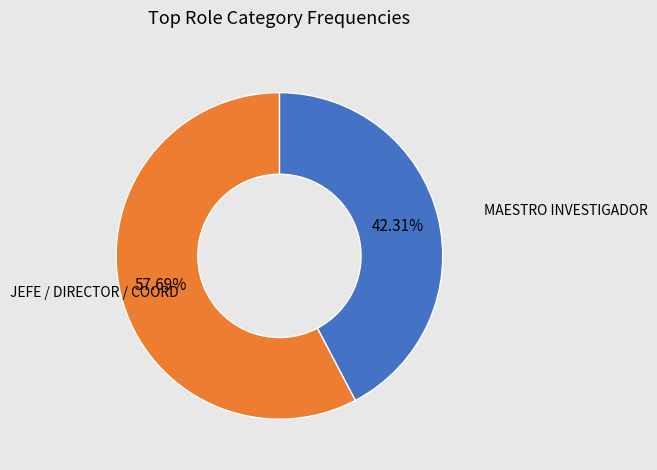

Count the number of slices in the pie.

2